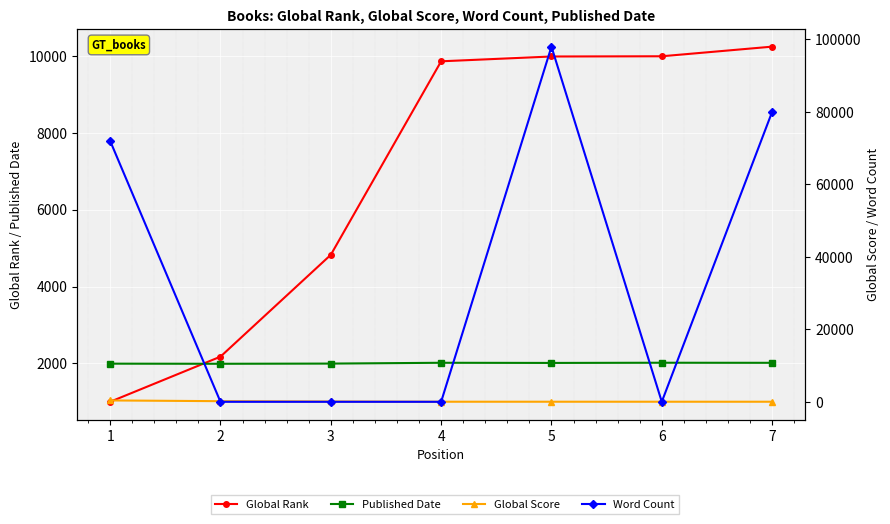

Reading left to right, transcribe all the data shown in this chart.

Global Rank: 1=1004	2=2177	3=4823	4=9852	5=9977	6=9983	7=10233
Published Date: 1=1995	2=1992	3=1997	4=2018	5=2014	6=2019	7=2017
Global Score: 1=375	2=171	3=87	4=21	5=21	6=20	7=18
Word Count: 1=72000	2=0	3=0	4=0	5=98000	6=0	7=80000